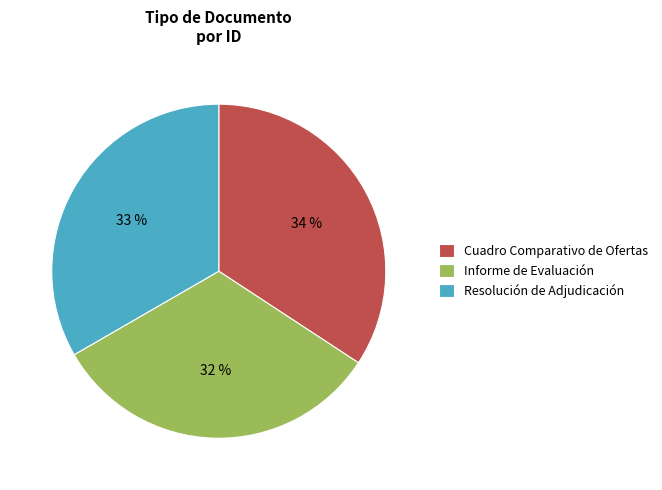

Do Resolución de Adjudicación and Cuadro Comparativo de Ofertas together represent more than half of the pie?

Yes